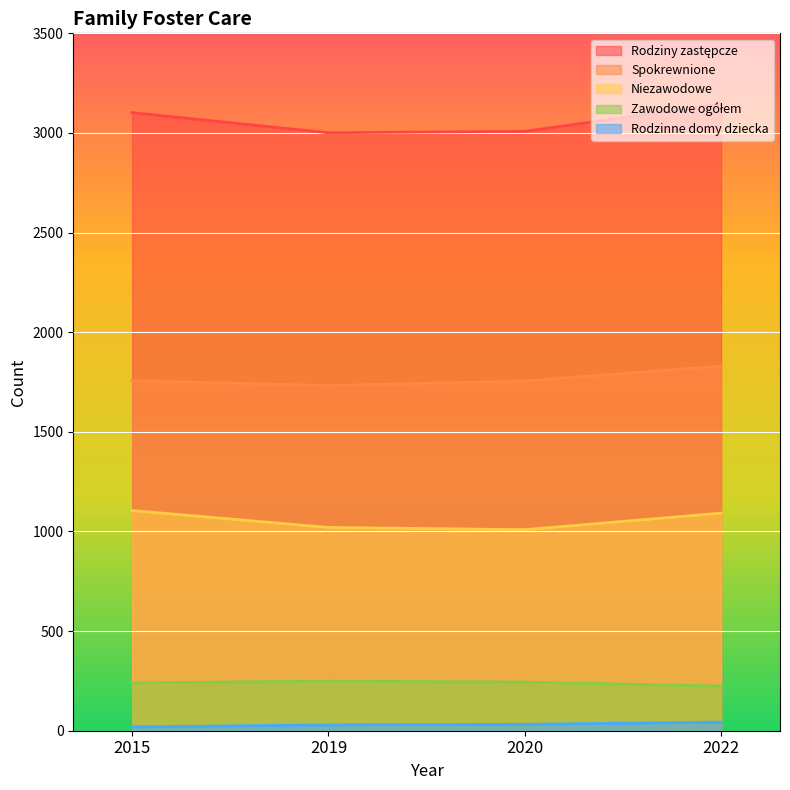

What is the average value of the Niezawodowe series?

1056